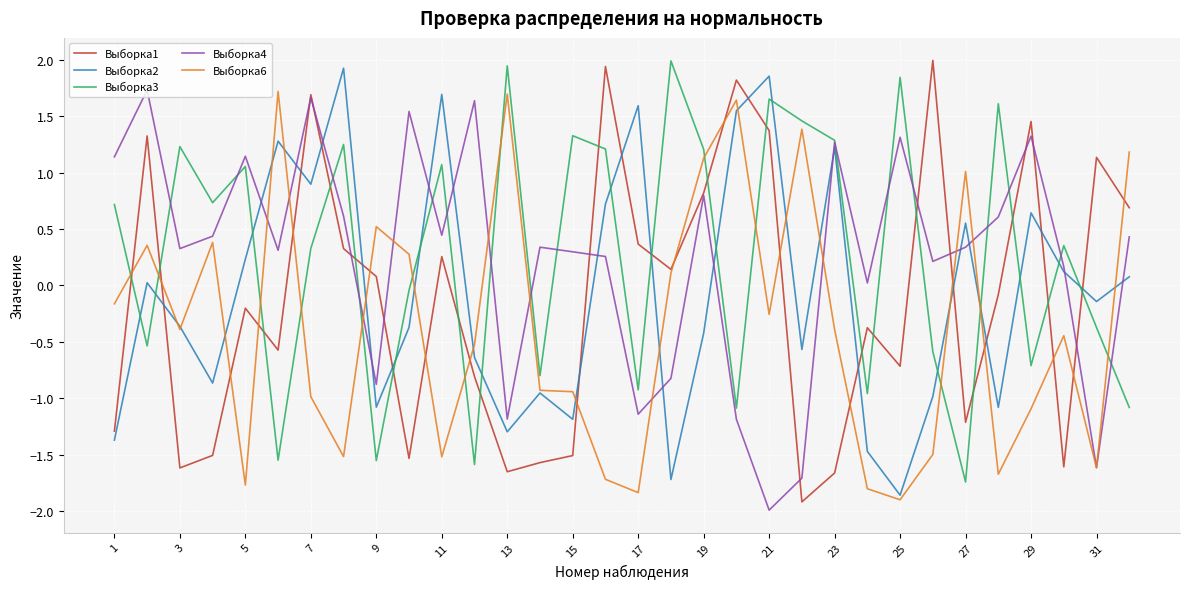

In Выборка3, how many points are lower than both neighbors (excluding endpoints)?

11